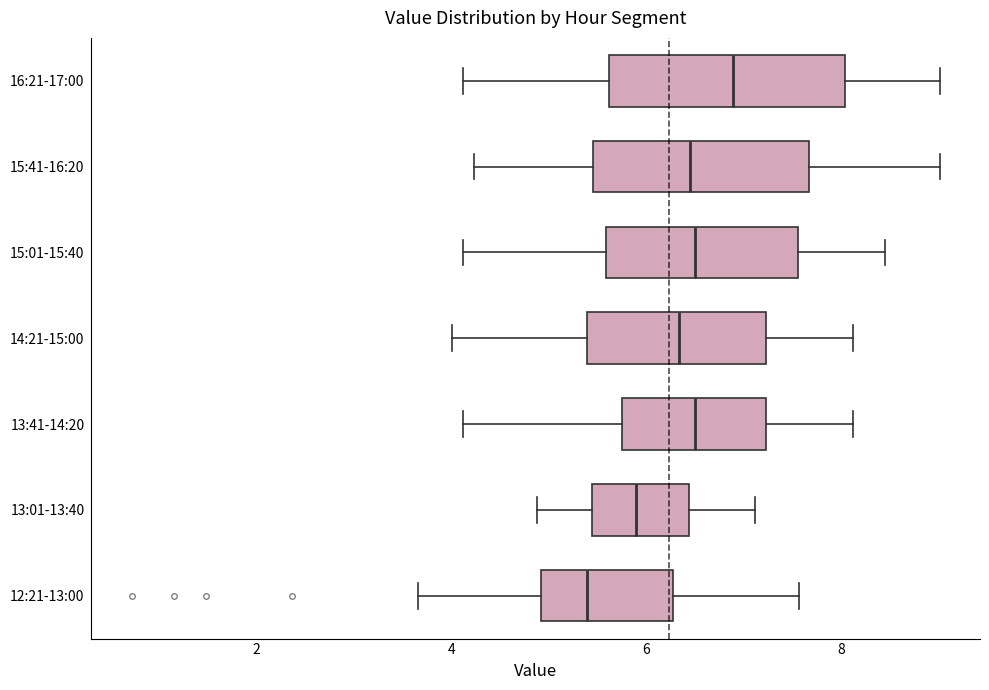

Reading bottom to top, read every box against the x-axis: the position of its median line, the range the box covers, and the ends of its whiskers. The values are not printed on the chart, so give them approximately, as read against the axis.

12:21-13:00: median 5.4, box 5.0 to 6.2, whiskers 3.6 to 7.6
13:01-13:40: median 5.8, box 5.4 to 6.4, whiskers 4.8 to 7.2
13:41-14:20: median 6.6, box 5.8 to 7.2, whiskers 4.2 to 8.2
14:21-15:00: median 6.4, box 5.4 to 7.2, whiskers 4.0 to 8.2
15:01-15:40: median 6.6, box 5.6 to 7.6, whiskers 4.2 to 8.4
15:41-16:20: median 6.4, box 5.4 to 7.6, whiskers 4.2 to 9.0
16:21-17:00: median 6.8, box 5.6 to 8.0, whiskers 4.2 to 9.0